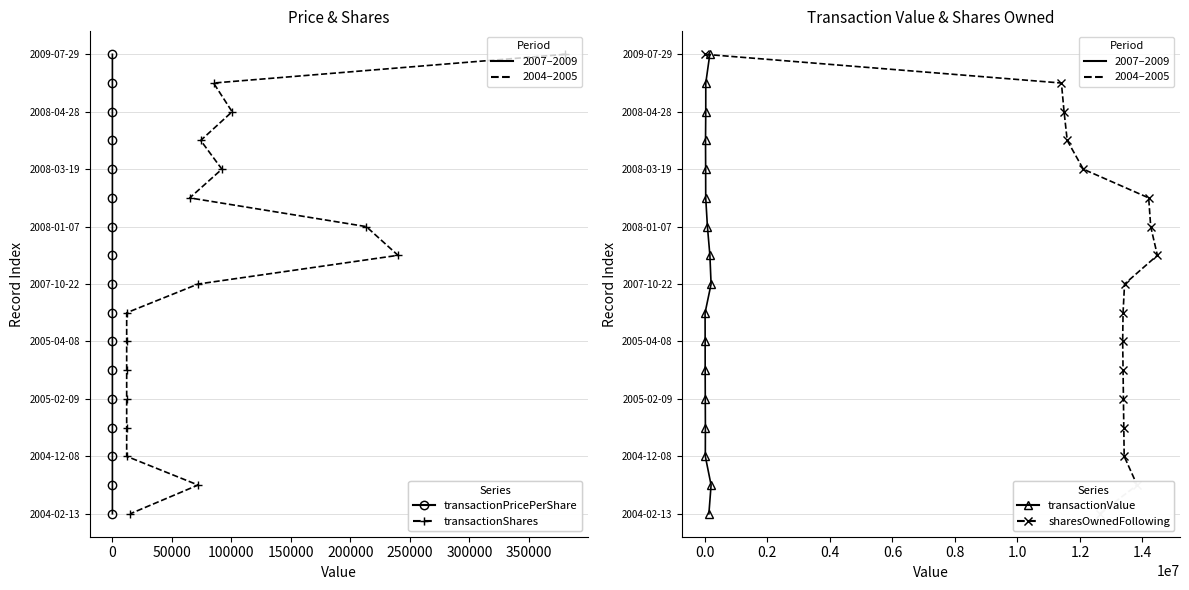

How many values in sharesOwnedFollowingTransaction are above zero?

16